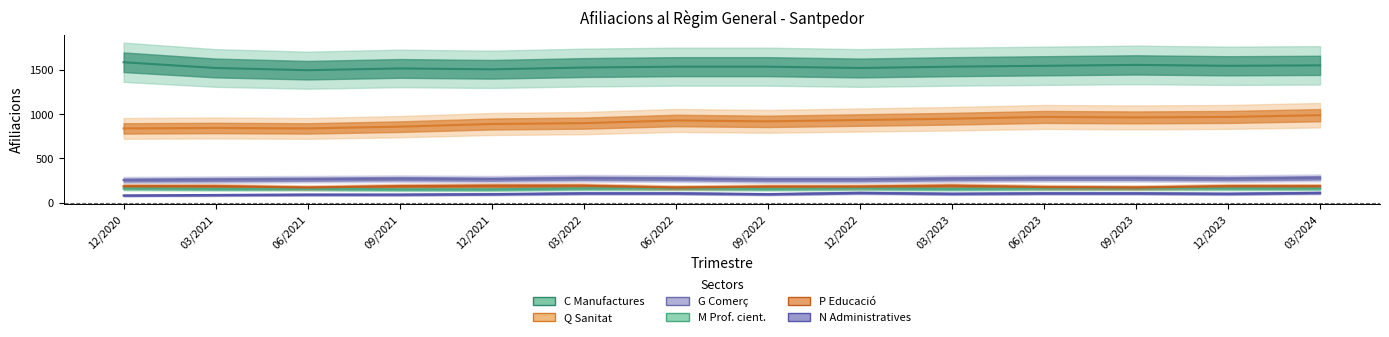

Reading left to right, transcribe all the data shown in this chart.

C Manufactures: 03/2024=1555	12/2023=1550	09/2023=1560	06/2023=1550	03/2023=1540	12/2022=1525	09/2022=1540	06/2022=1540	03/2022=1530	12/2021=1510	09/2021=1520	06/2021=1500	03/2021=1525	12/2020=1590
Q Sanitat: 03/2024=990	12/2023=970	09/2023=965	06/2023=970	03/2023=950	12/2022=935	09/2022=920	06/2022=930	03/2022=900	12/2021=890	09/2021=860	06/2021=840	03/2021=845	12/2020=840
G Comerç: 03/2024=280	12/2023=270	09/2023=275	06/2023=275	03/2023=270	12/2022=260	09/2022=260	06/2022=270	03/2022=275	12/2021=265	09/2021=270	06/2021=265	03/2021=260	12/2020=255
M Prof. cient.: 03/2024=160	12/2023=160	09/2023=160	06/2023=160	03/2023=155	12/2022=160	09/2022=155	06/2022=160	03/2022=160	12/2021=150	09/2021=150	06/2021=155	03/2021=155	12/2020=160
P Educació: 03/2024=185	12/2023=185	09/2023=170	06/2023=175	03/2023=190	12/2022=180	09/2022=180	06/2022=170	03/2022=190	12/2021=190	09/2021=185	06/2021=170	03/2021=185	12/2020=185
N Administratives: 03/2024=110	12/2023=100	09/2023=105	06/2023=105	03/2023=100	12/2022=110	09/2022=95	06/2022=105	03/2022=105	12/2021=95	09/2021=90	06/2021=90	03/2021=85	12/2020=80